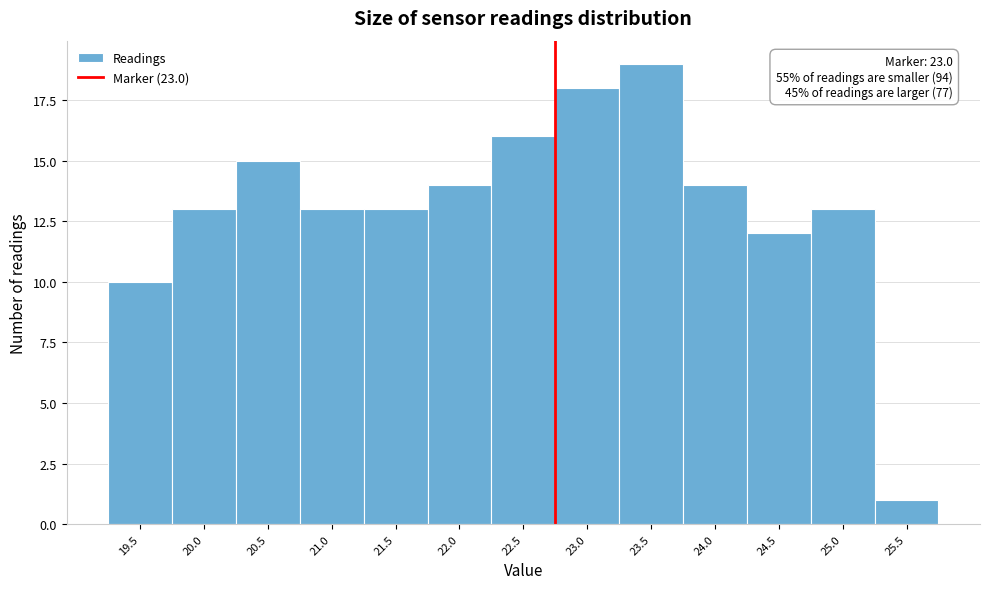

Reading left to right, list all the values displayed in this chart.

19.5=10	20.0=13	20.5=15	21.0=13	21.5=13	22.0=14	22.5=16	23.0=18	23.5=19	24.0=14	24.5=12	25.0=13	25.5=1